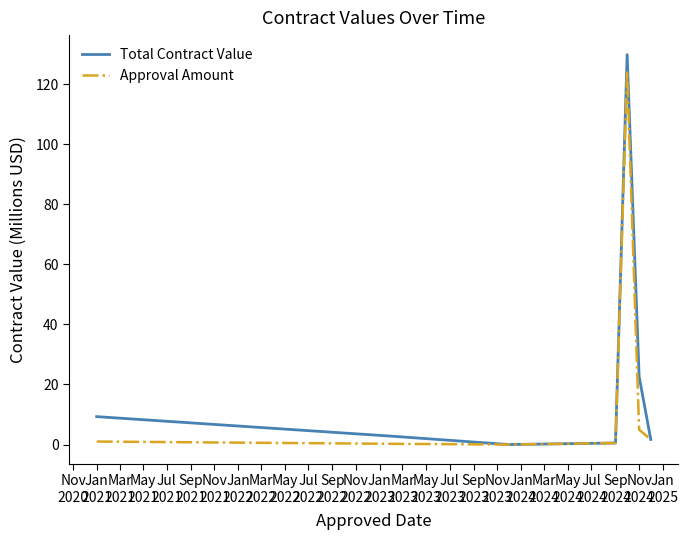

Is this an area chart (filled region under the line)?

No